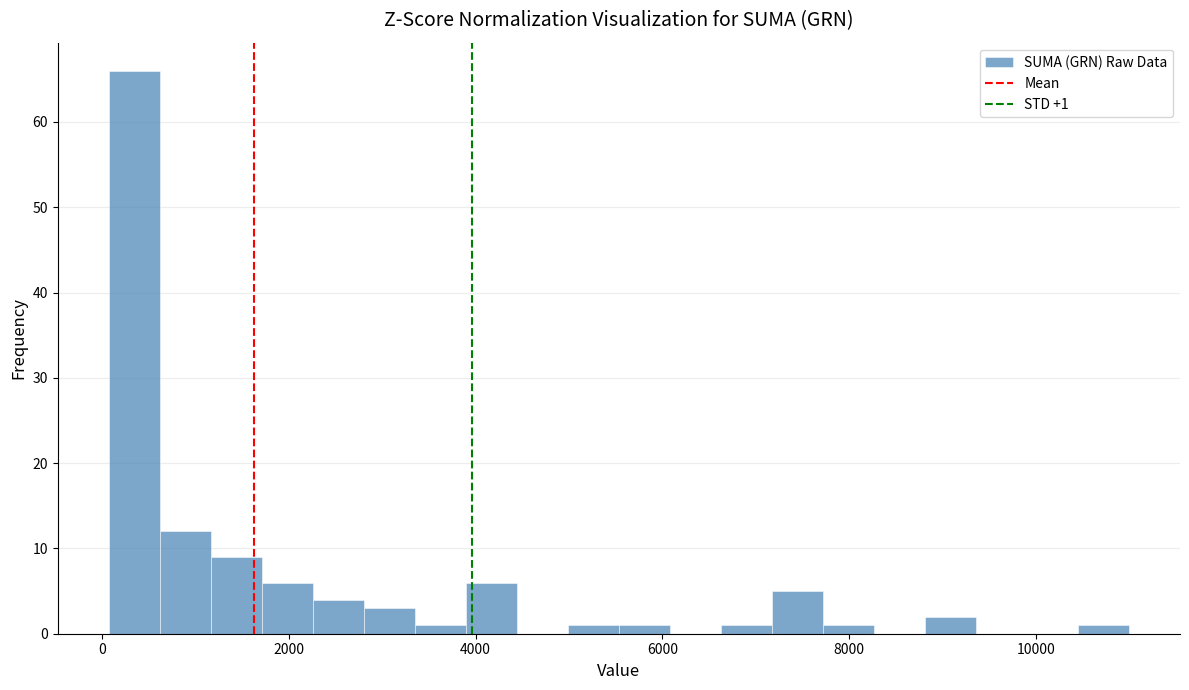

Read against the x-axis, roughly where is the centre of the tallest bar?

400